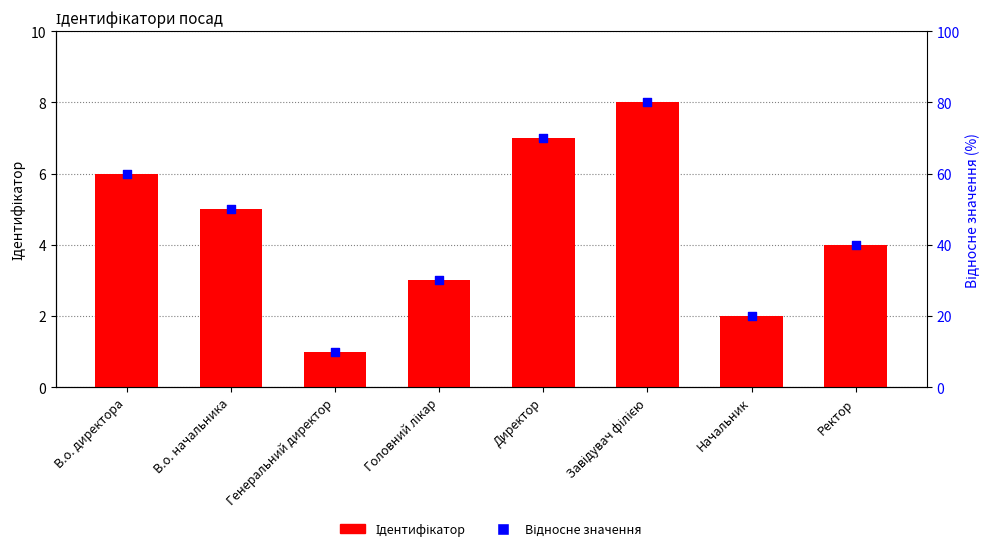

What is the total value across all series at Головний лікар?

33